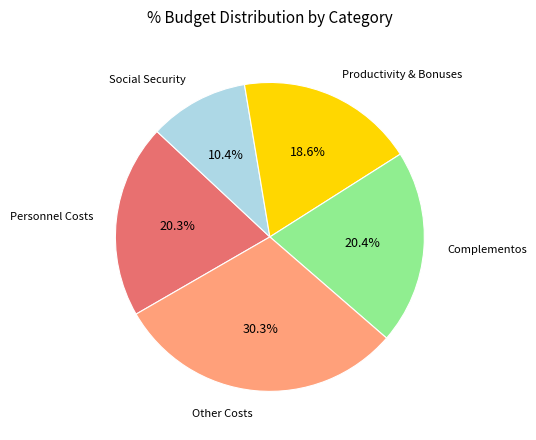

Does any single category account for the majority?

No